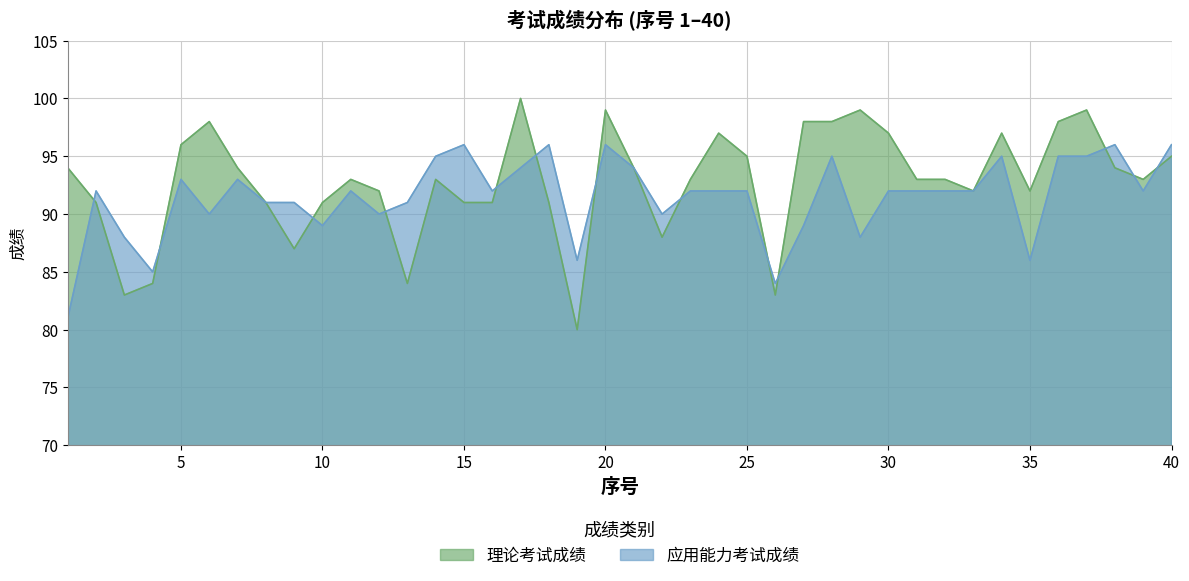

Where is the first local minimum for 理论考试成绩?

3